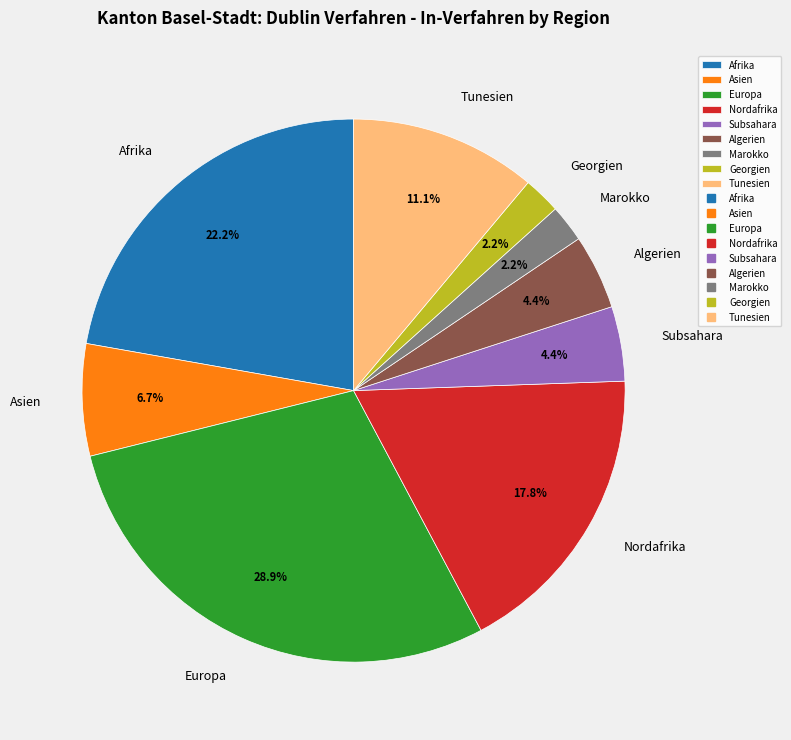

How much of the chart is everything except Subsahara?

95.6%